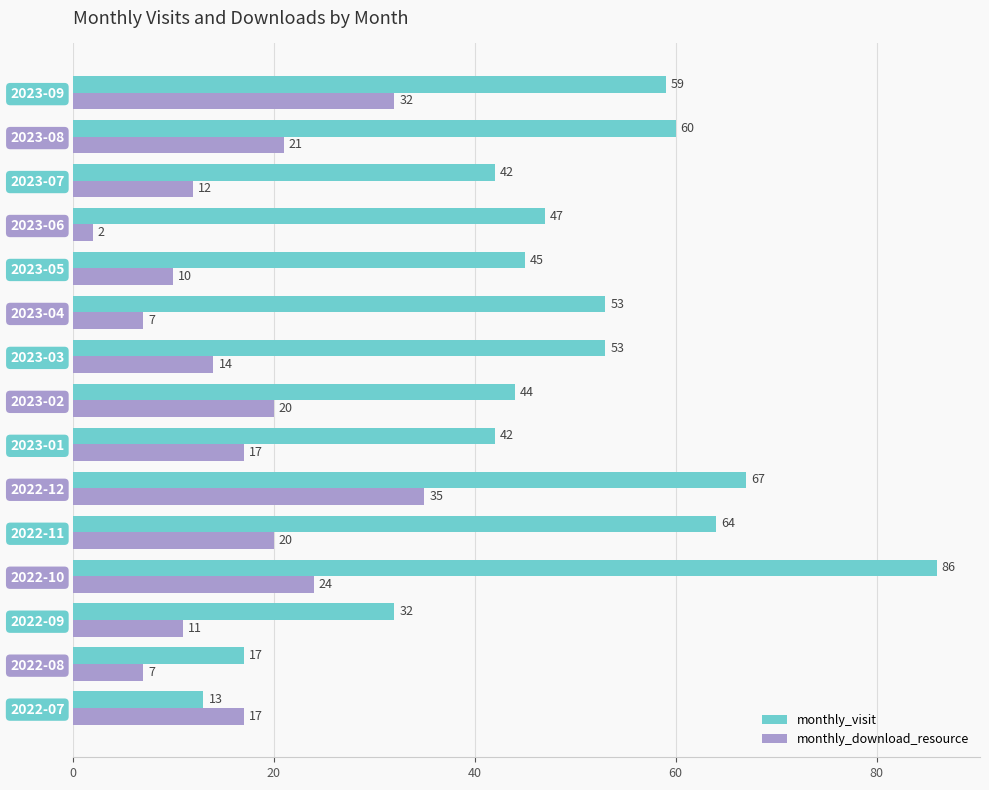

At which label is monthly_visit closest to 49?

2023-06